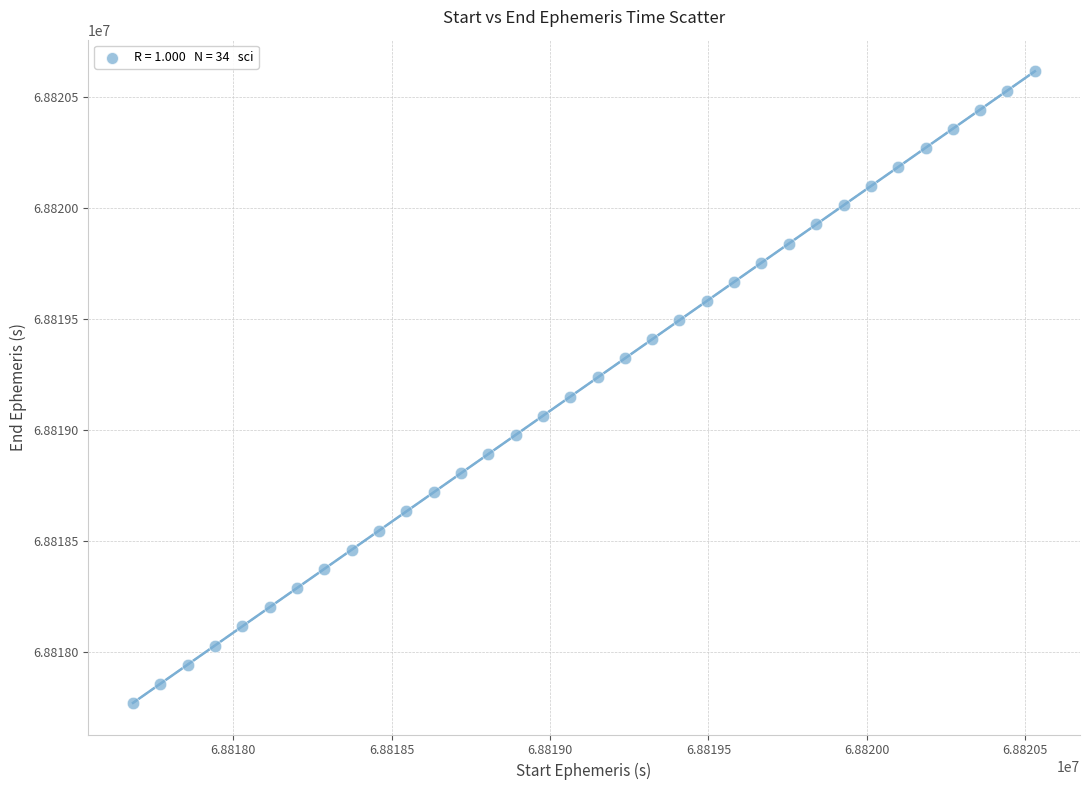

What is the range of X values (max minus min)?

2846.7